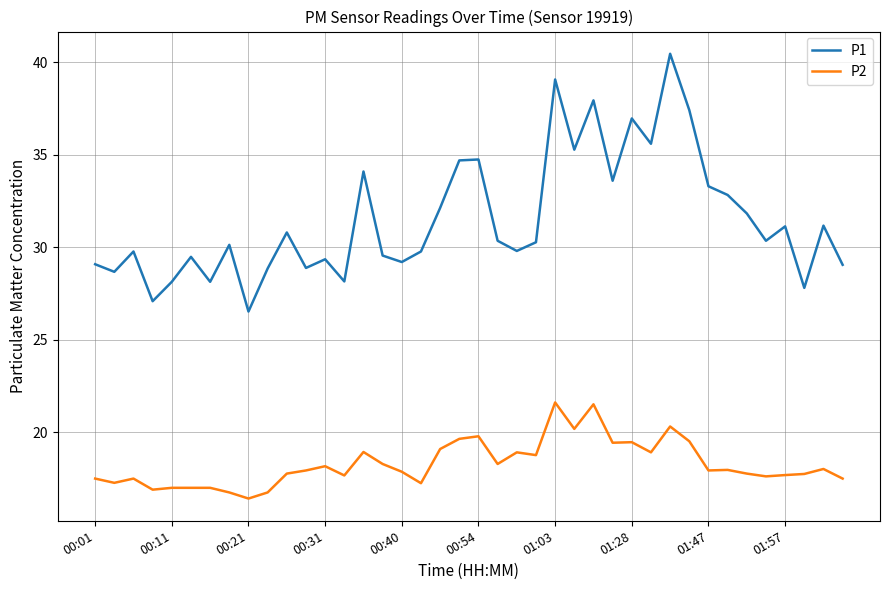

True or false: P2 and P1 cross at least once.

False